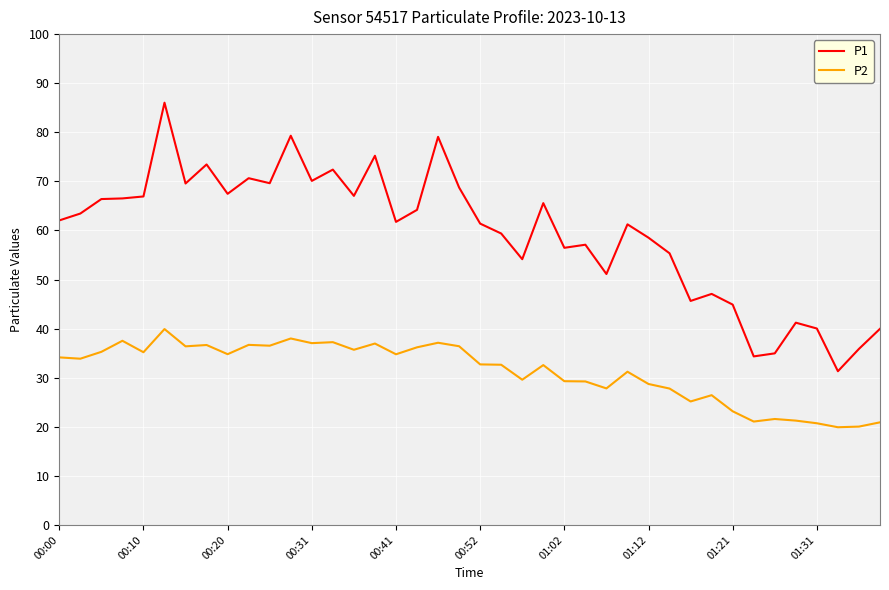

Rank the series by their maximum value, from highest to lowest.

P1, P2